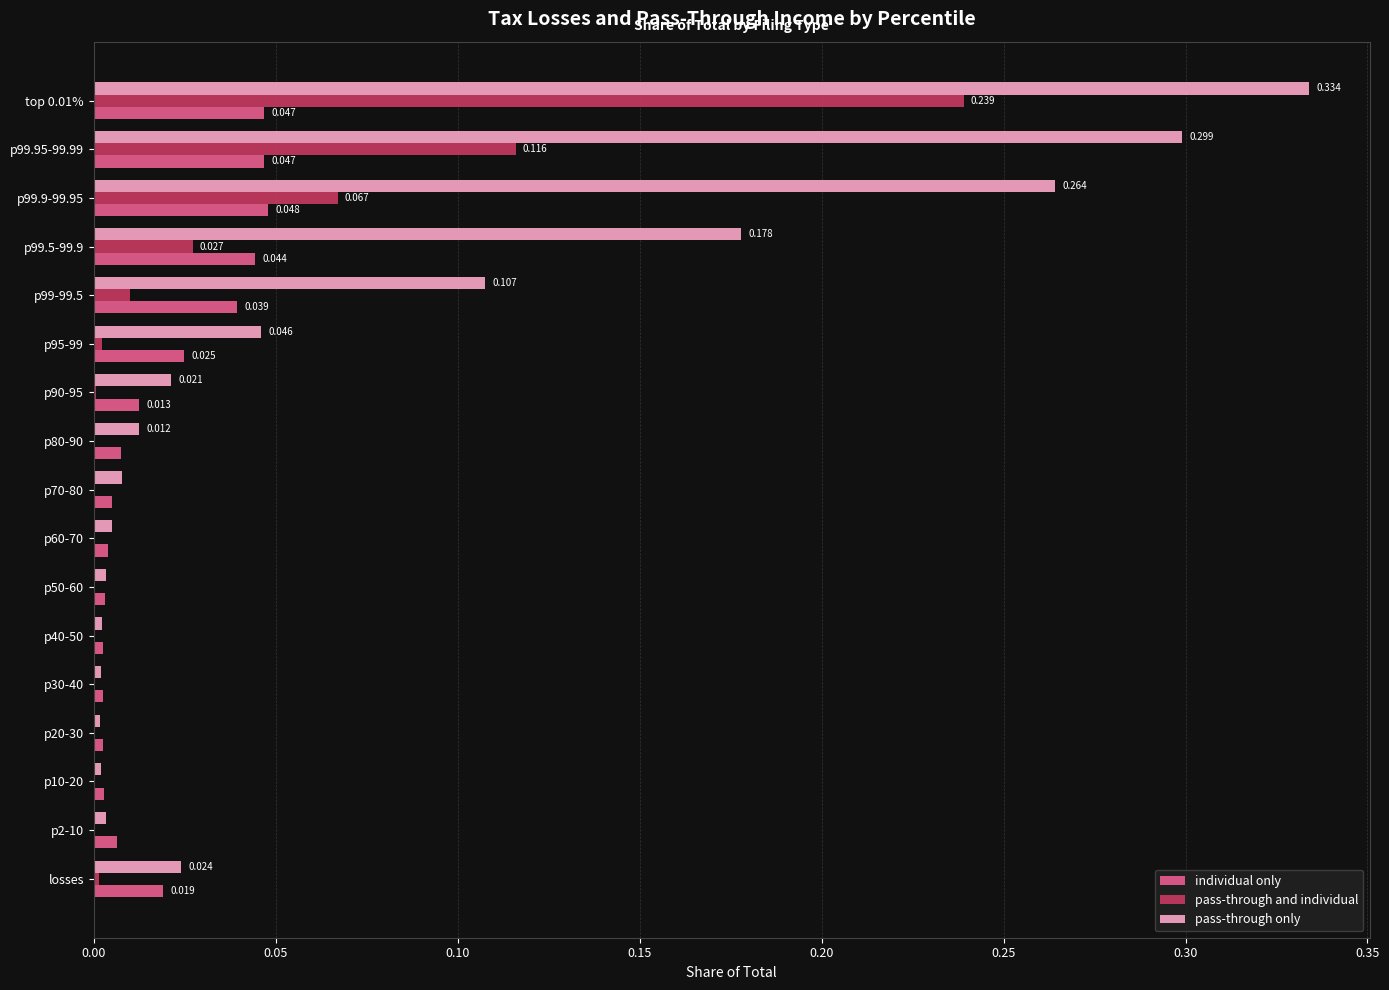

Which series has the largest total across all categories?

pass-through only